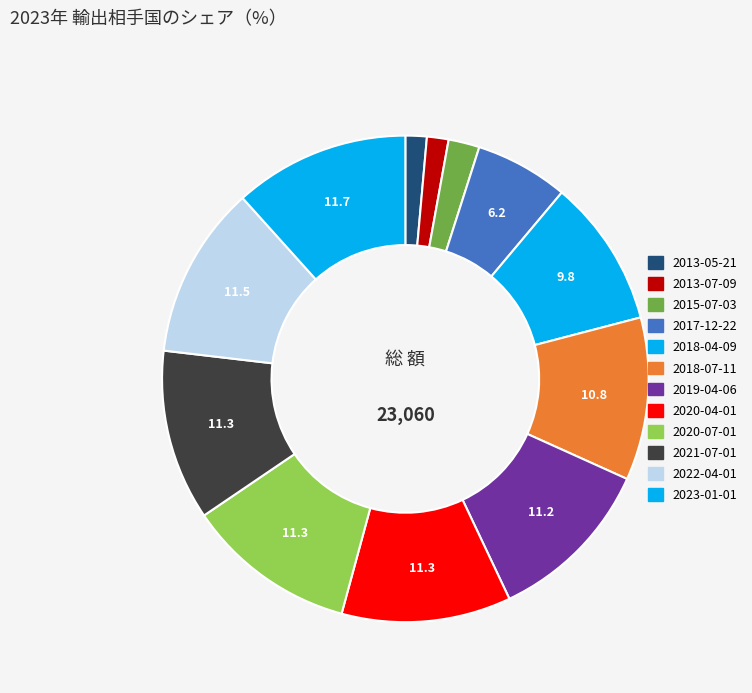

How many slices are in this pie chart?

12